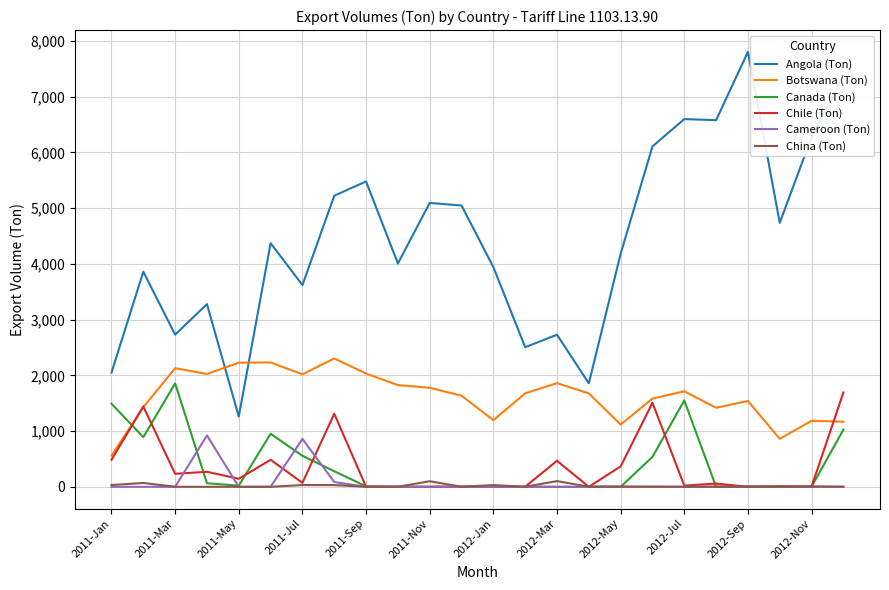

True or false: Cameroon (Ton) and Angola (Ton) intersect in this chart.

False